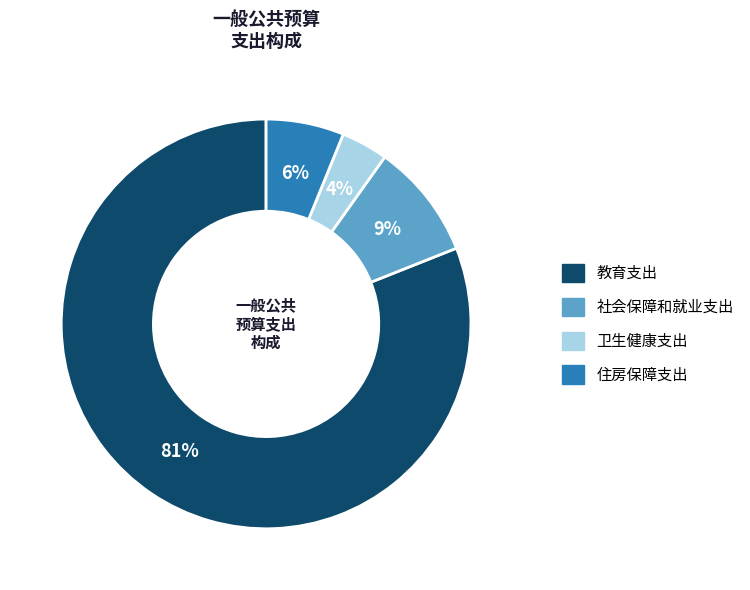

To the nearest percent, what is the difference between the largest and smallest slice percentages?

77%